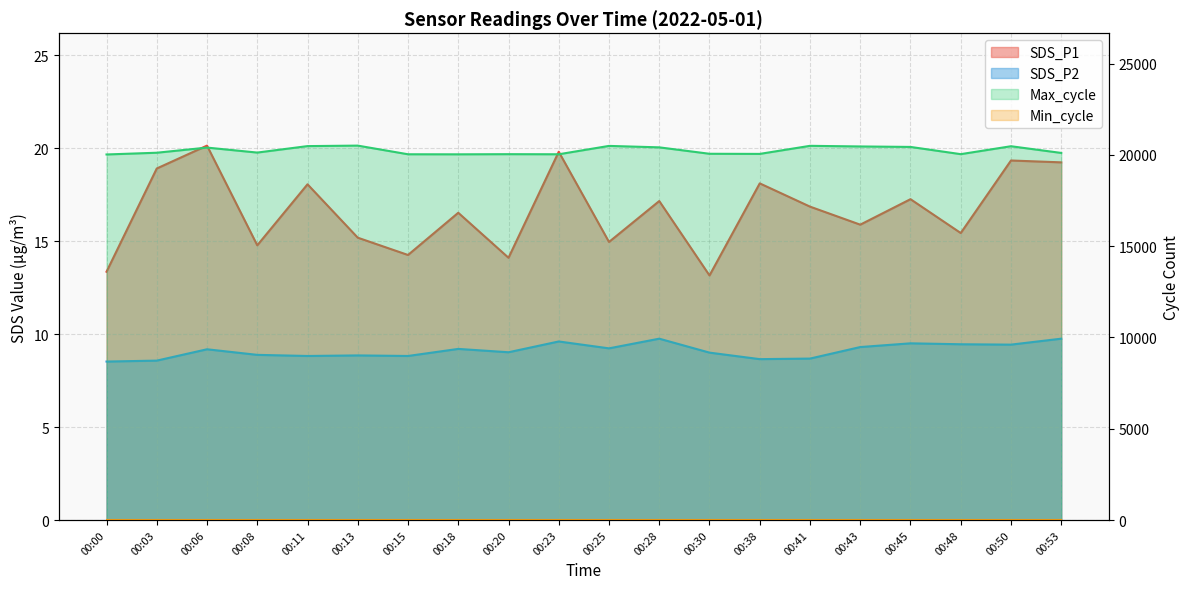

Which series has the largest range (max minus min)?

Max_cycle